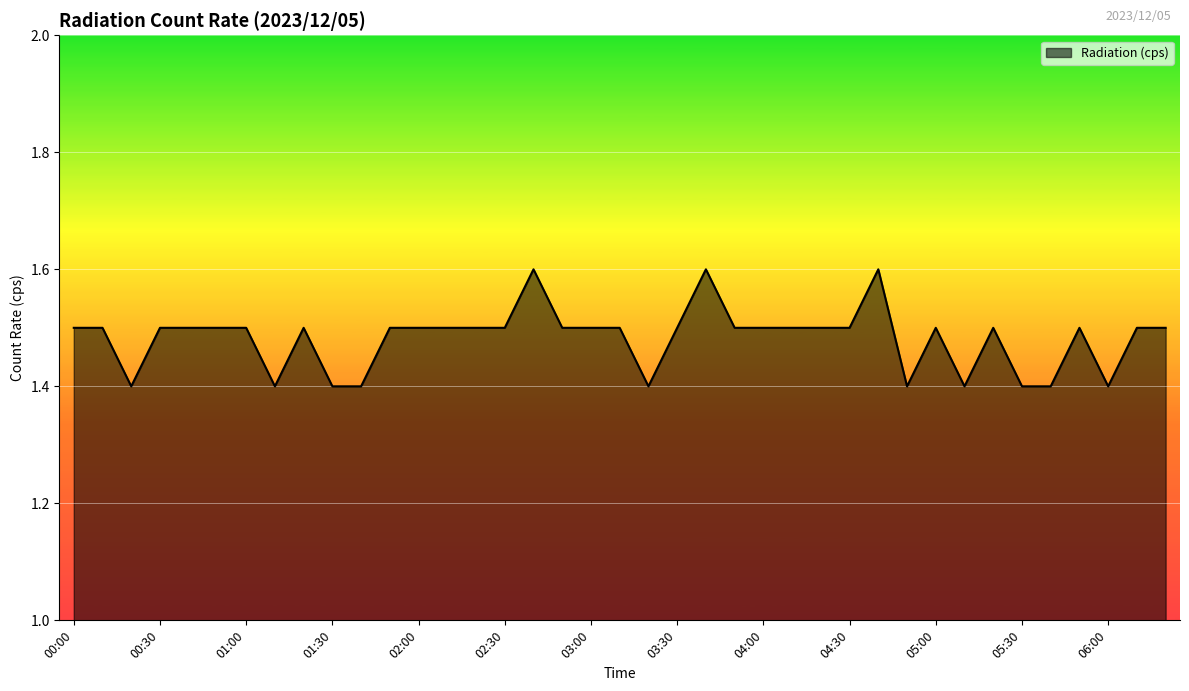

What is the smallest value displayed?

1.4